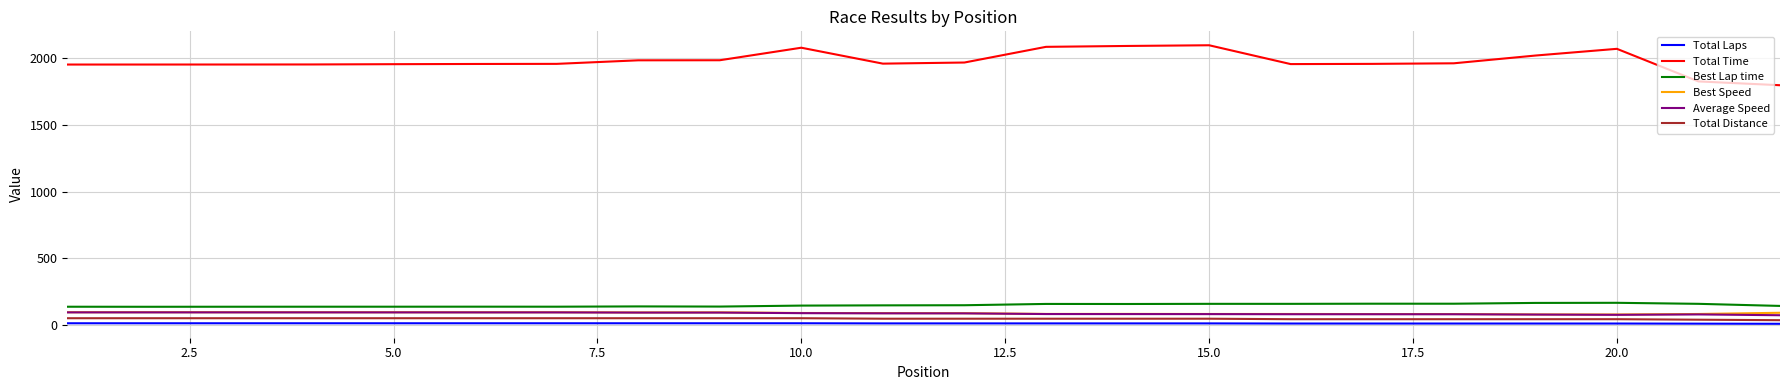

What is the highest value of the Best Speed series?

96.9